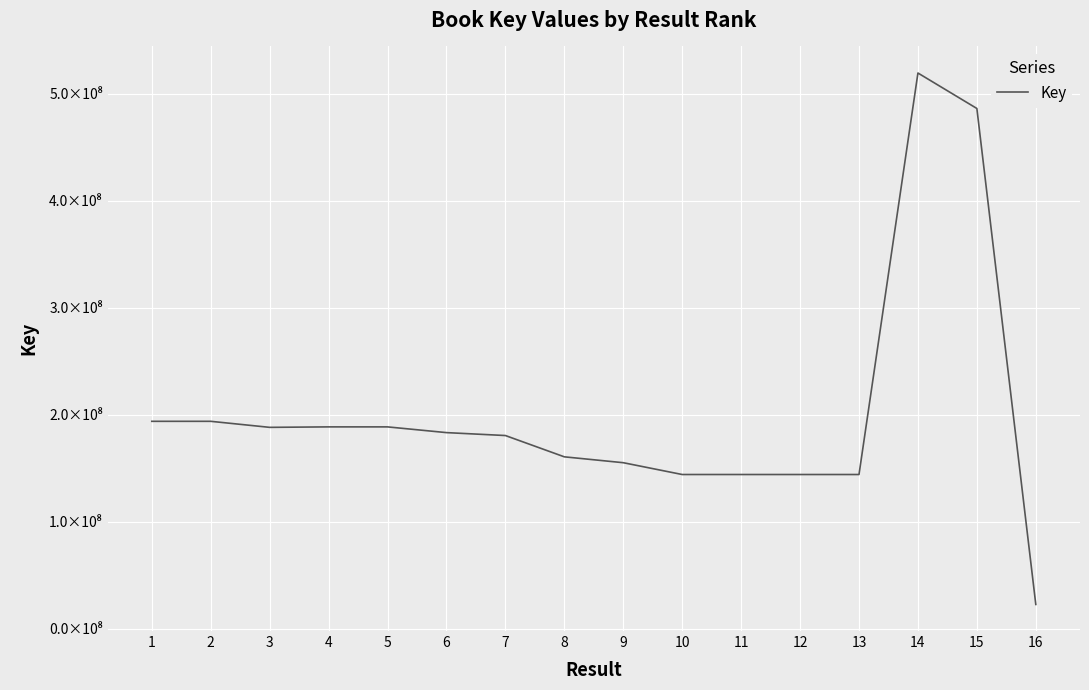

Does the chart have visible grid lines?

Yes